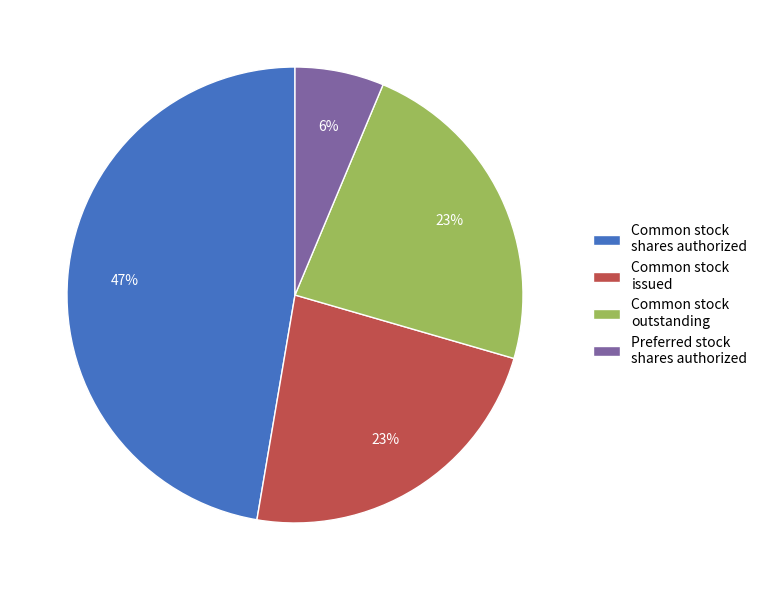

To the nearest percent, what is the average slice percentage?

25%